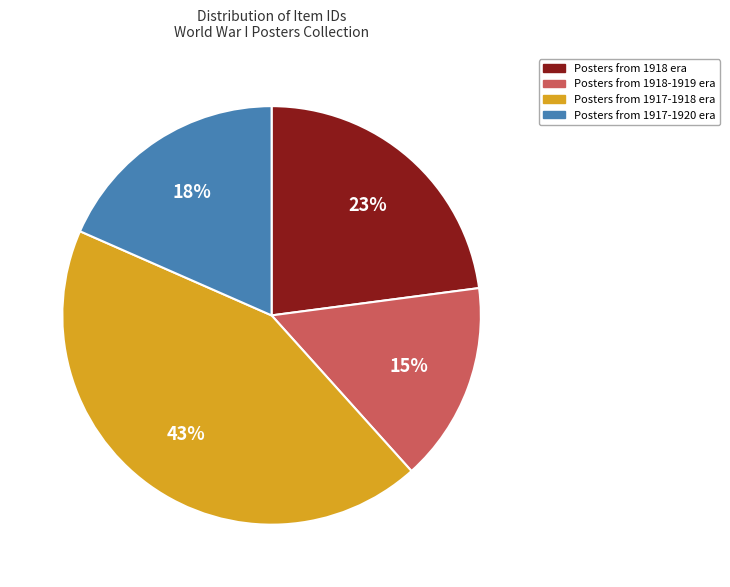

Which has a higher value, Posters from 1917-1918 era or Posters from 1917-1920 era?

Posters from 1917-1918 era